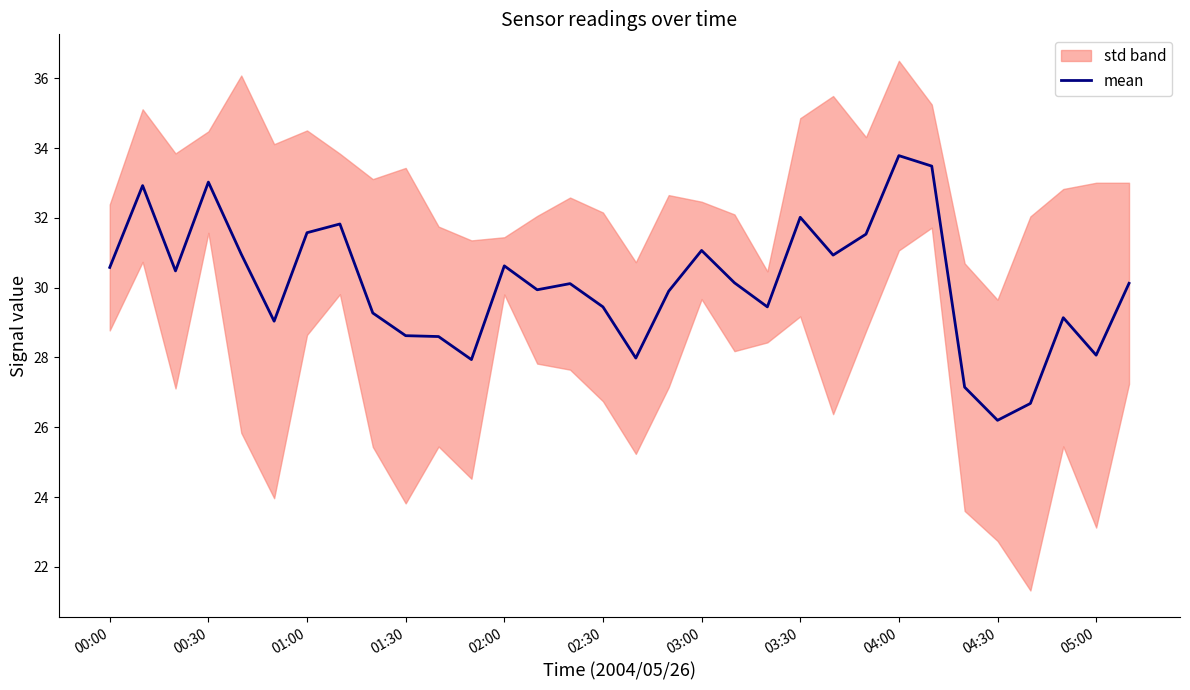

What is the minimum value for mean?

26.2